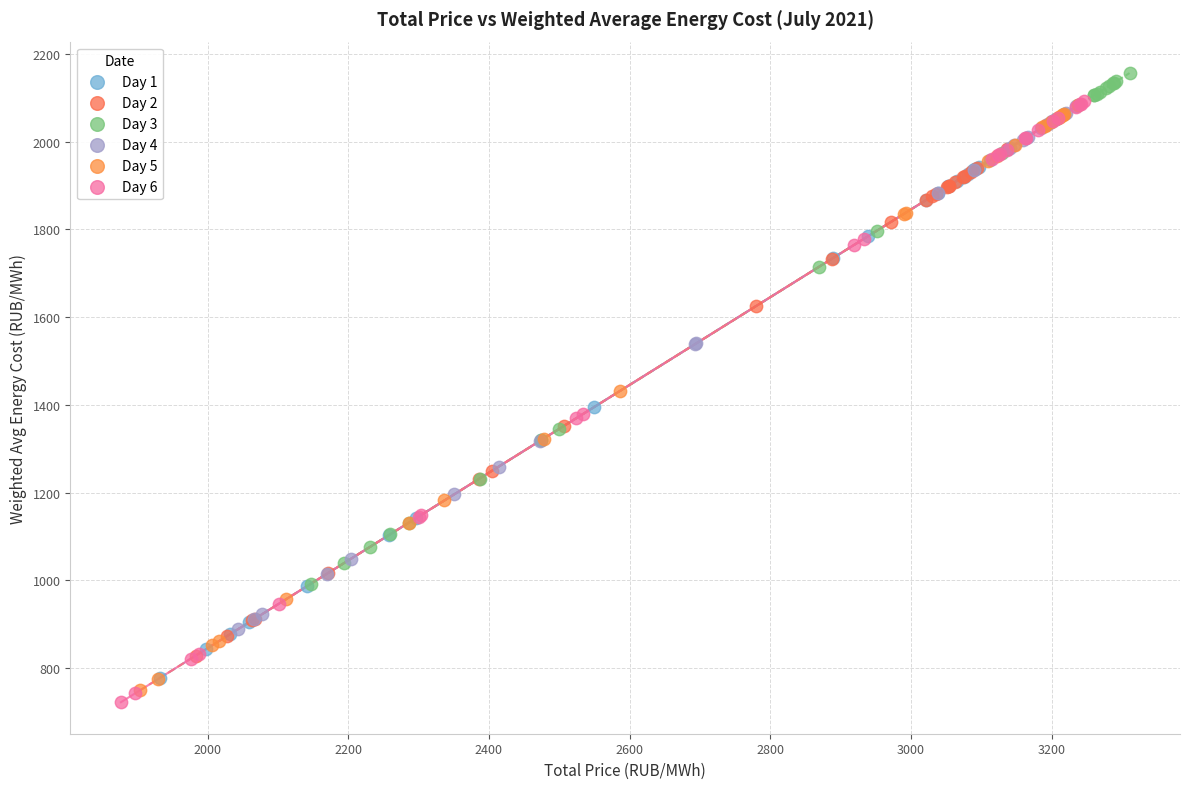

Which series has the widest spread of Y values?

Day 6